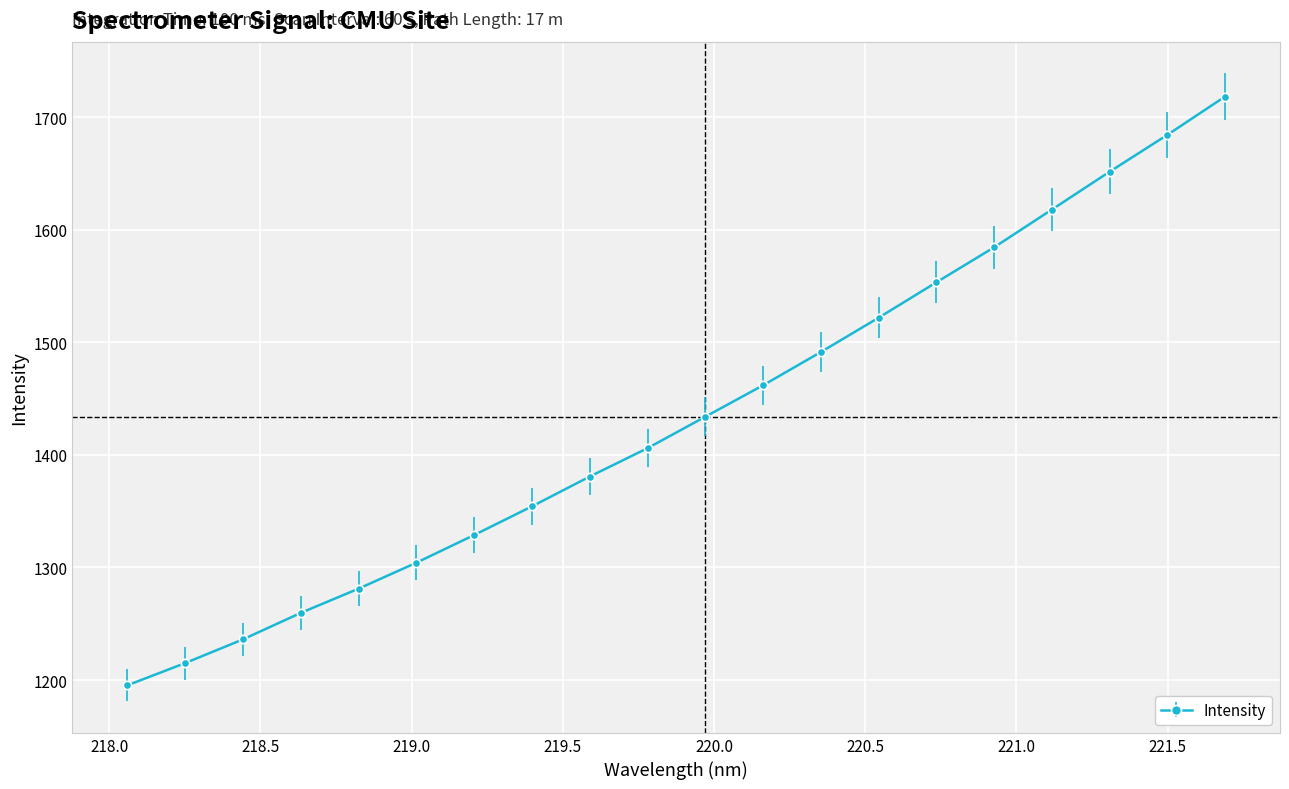

What is the difference between the maximum and minimum values?

523.1